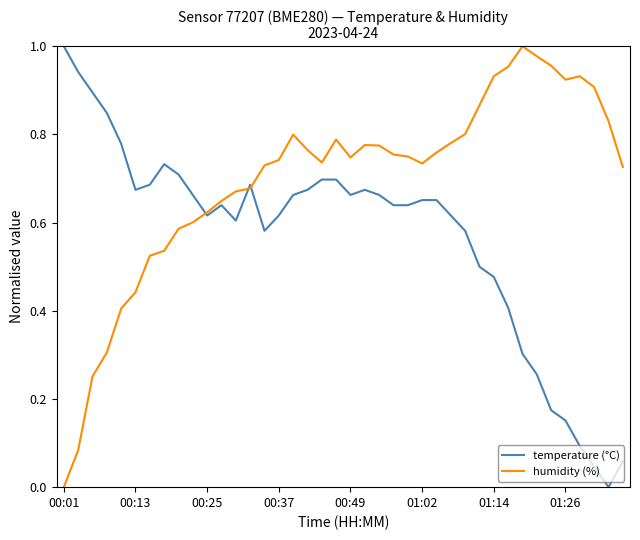

Which series has the largest total across all categories?

humidity (%)